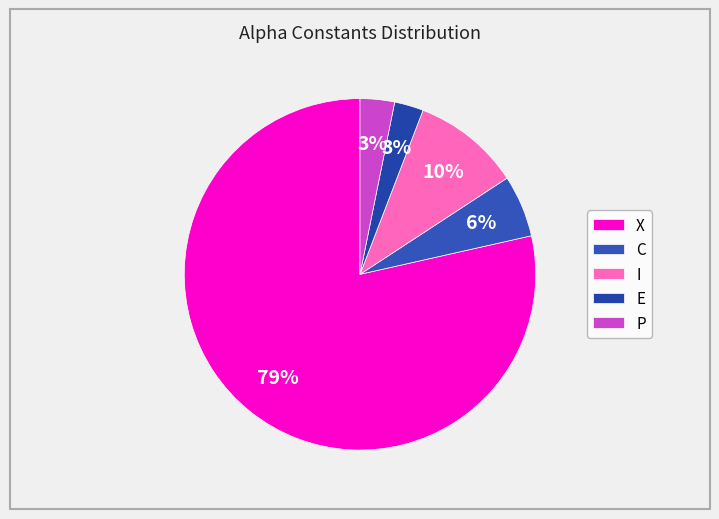

How many slices are in this pie chart?

5